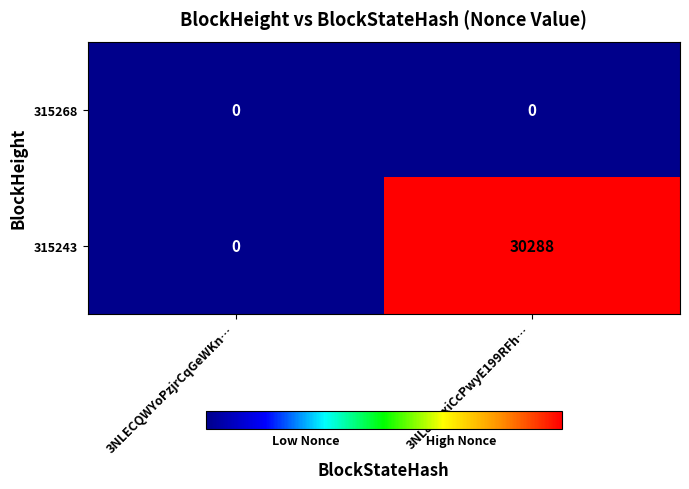

Reading left to right, transcribe all the data shown in this chart.

315268: 3NLECQWYoPzjrCqGeWKn…=0	3NL8waxiCcPwyE199RFh…=0
315243: 3NLECQWYoPzjrCqGeWKn…=0	3NL8waxiCcPwyE199RFh…=30288